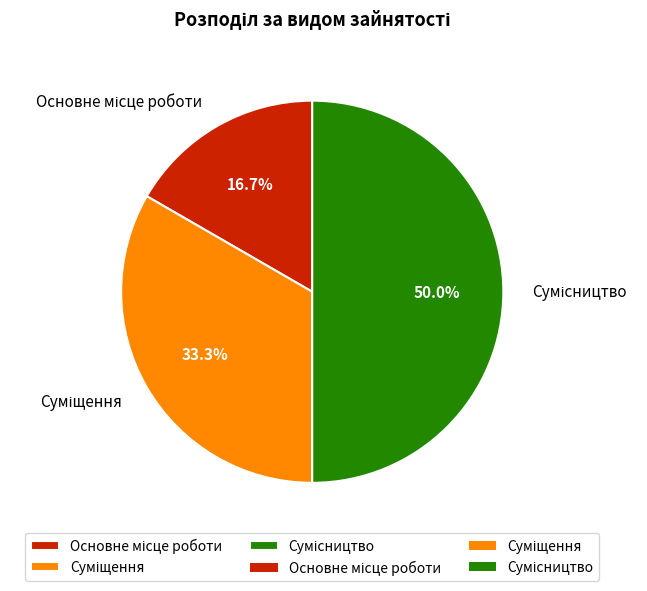

Count the number of slices in the pie.

3